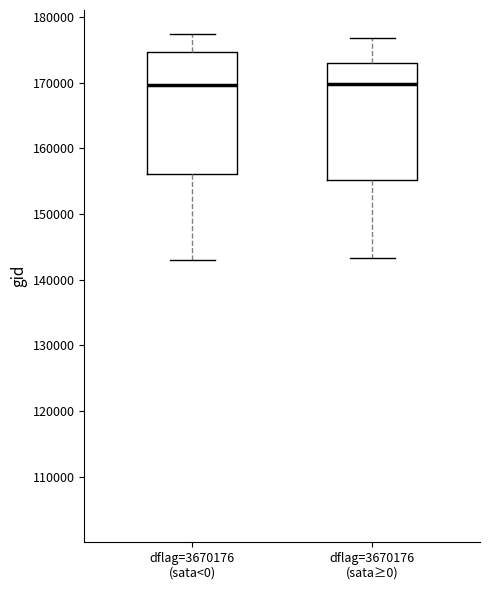

Reading left to right, read every box against the y-axis: the position of its median line, the range the box covers, and the ends of its whiskers. The values are not printed on the chart, so give them approximately, as read against the axis.

dflag=3670176 (sata<0): median 170000, box 156000 to 175000, whiskers 143000 to 177000
dflag=3670176 (sata≥0): median 170000, box 155000 to 173000, whiskers 143000 to 177000